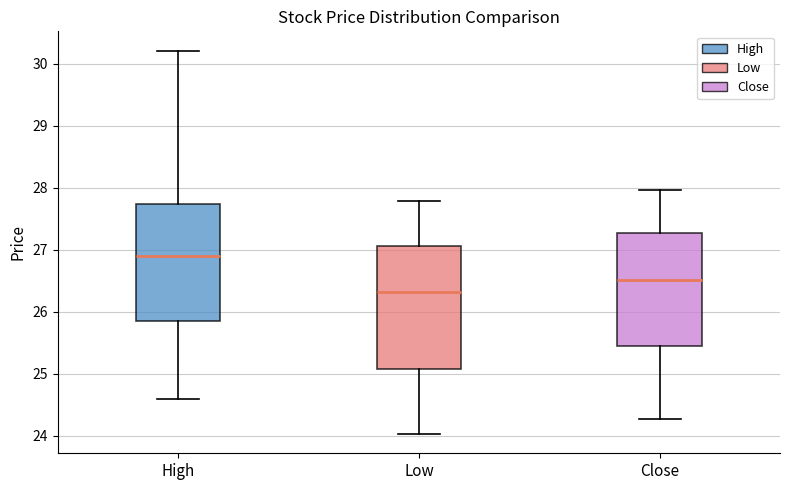

Reading left to right, transcribe this box plot: for each box, give where its median line is, the range the box spans, and where its two whiskers end, as read against the y-axis. The values are not printed on the chart, so give them approximately, as read against the axis.

High: median 26.9, box 25.9 to 27.7, whiskers 24.6 to 30.2
Low: median 26.3, box 25.1 to 27.1, whiskers 24.0 to 27.8
Close: median 26.5, box 25.5 to 27.3, whiskers 24.3 to 28.0